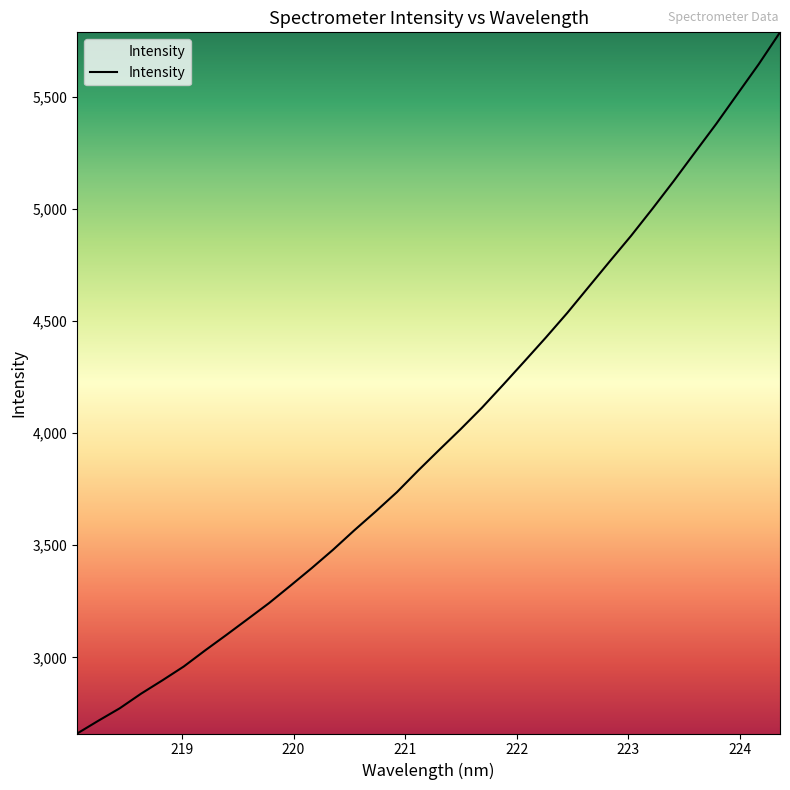

What is the smallest value displayed?

2660.3